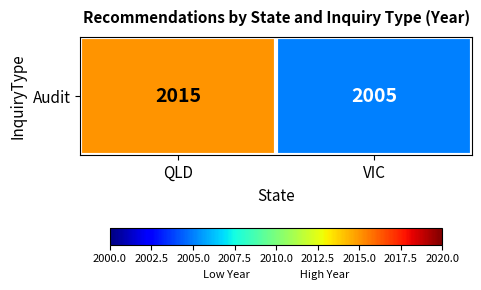

Reading left to right, transcribe all the data shown in this chart.

QLD=2015	VIC=2005